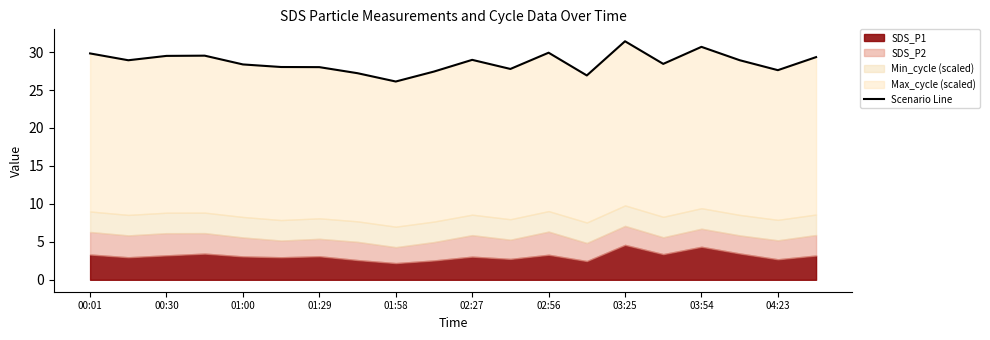

How many points are lower than both their immediate neighbors (excluding endpoints)?

6